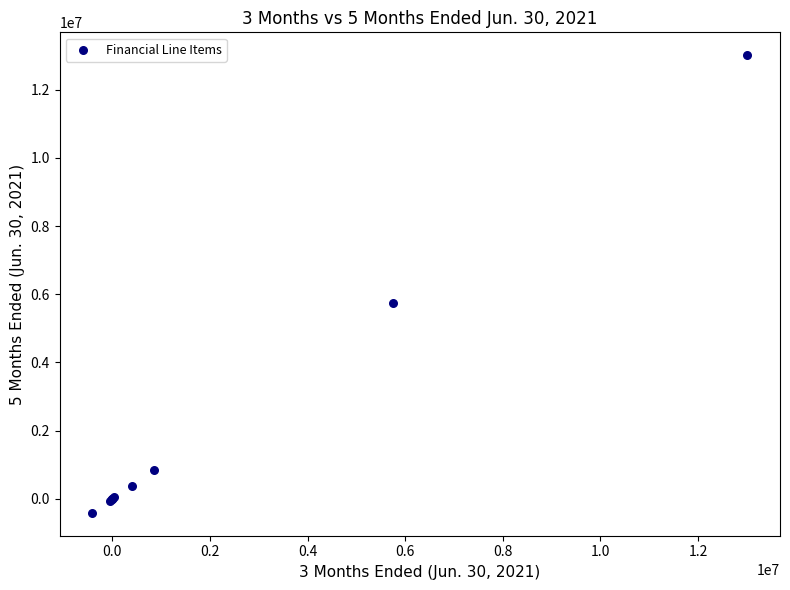

What Y value in the scatter plot is closest to 6300266?

5742428.0